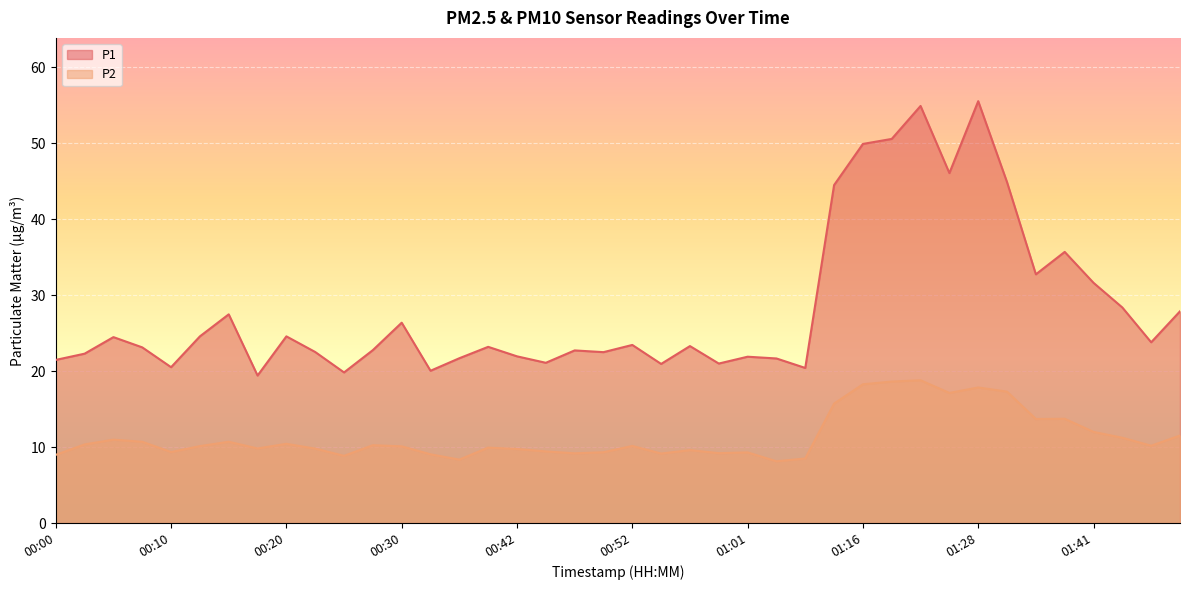

At how many categories does at least one series exceed 18?

40